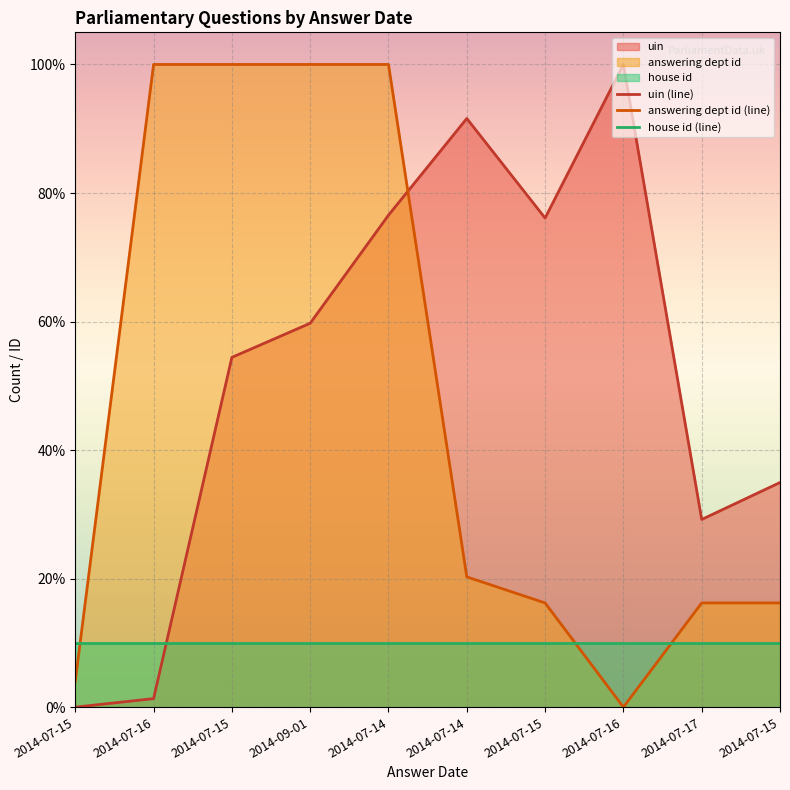

At which category does the chart reach its peak across all series?

2014-07-16